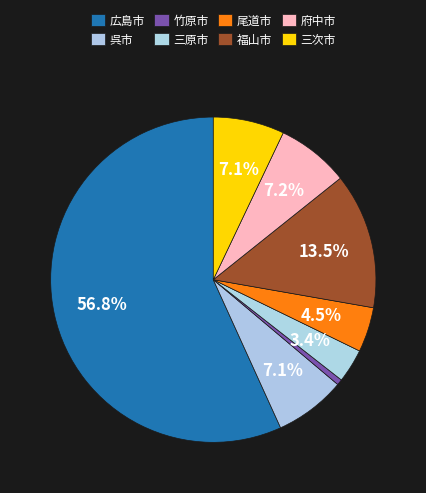

How many slices are in this pie chart?

8